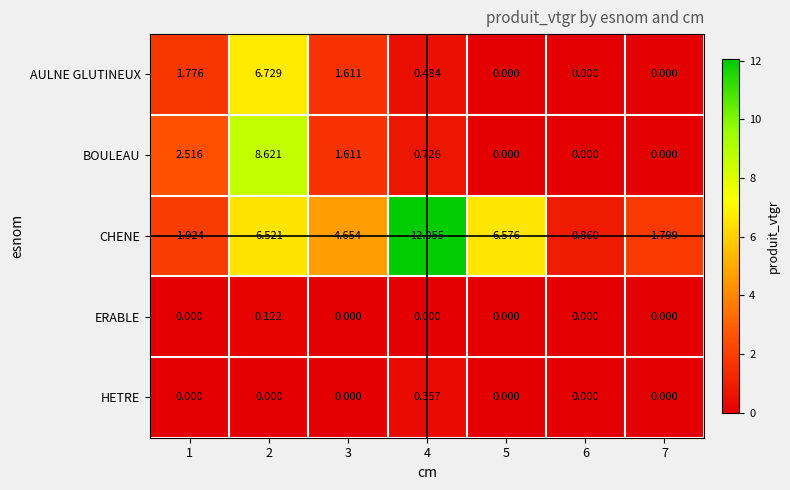

How many distinct data groups are displayed?

5